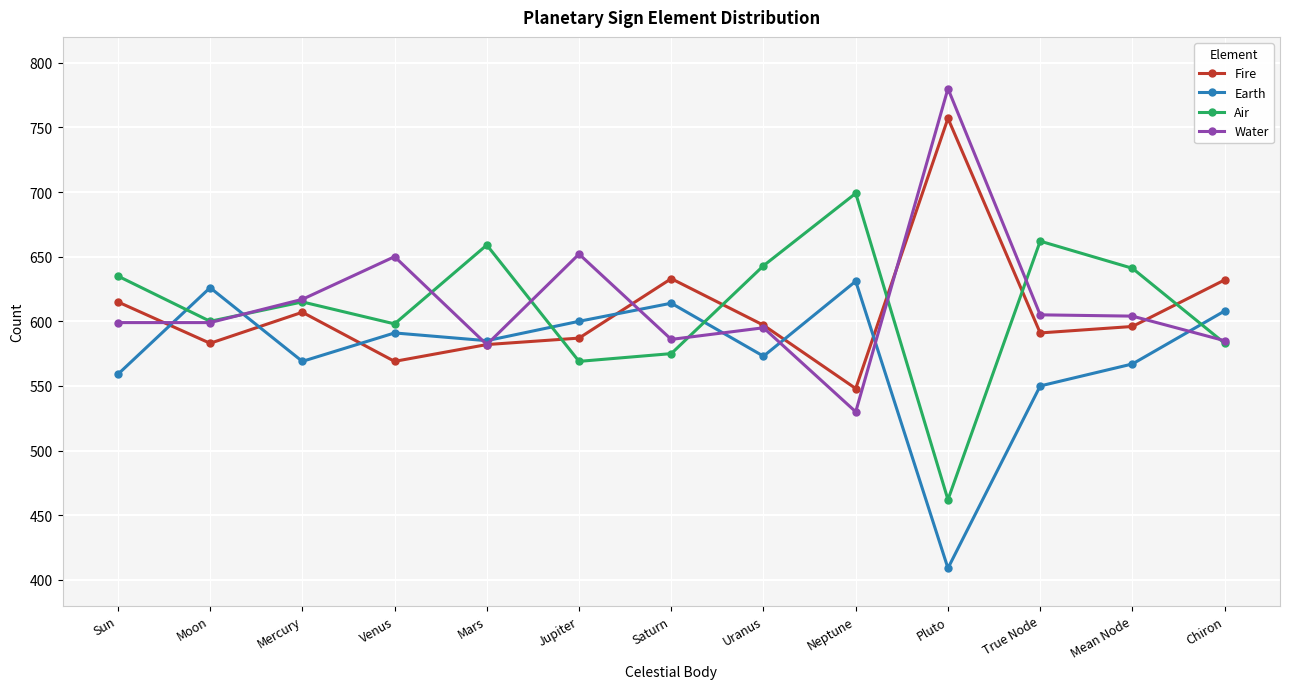

At how many categories does at least one series exceed 429?

13